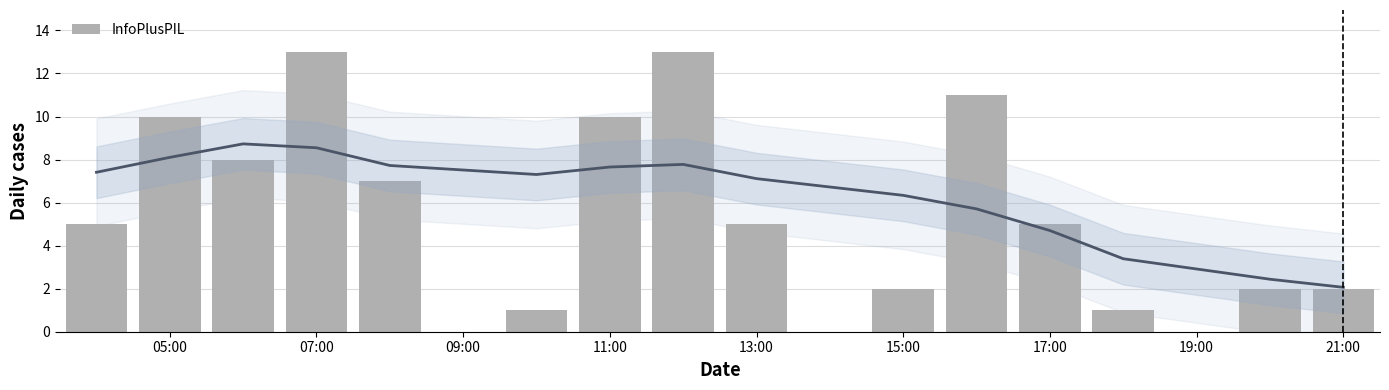

What is the ratio of the value at 17:00 to the value at 21:00?

2.5